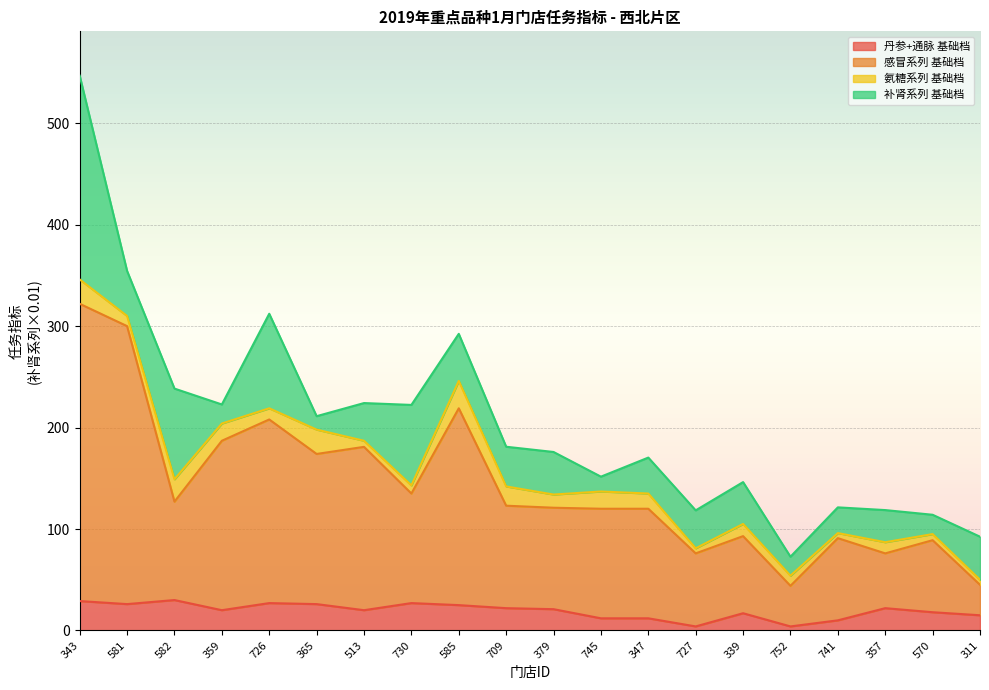

What is the smallest value displayed?

4